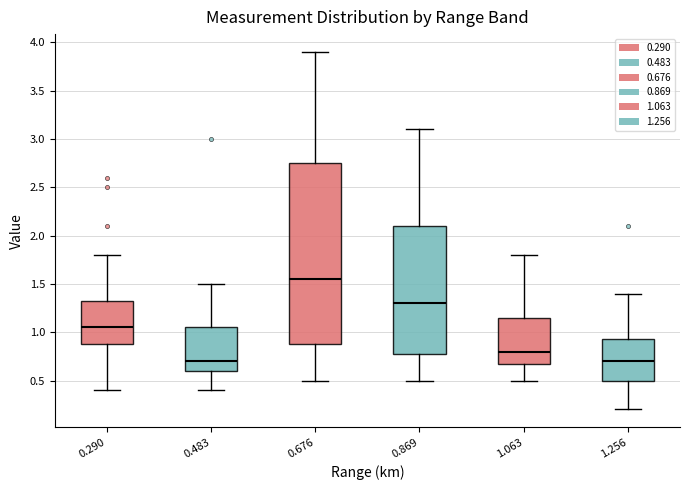

Comparing the boxes themselves (not the whiskers), which one is the tallest?

0.676